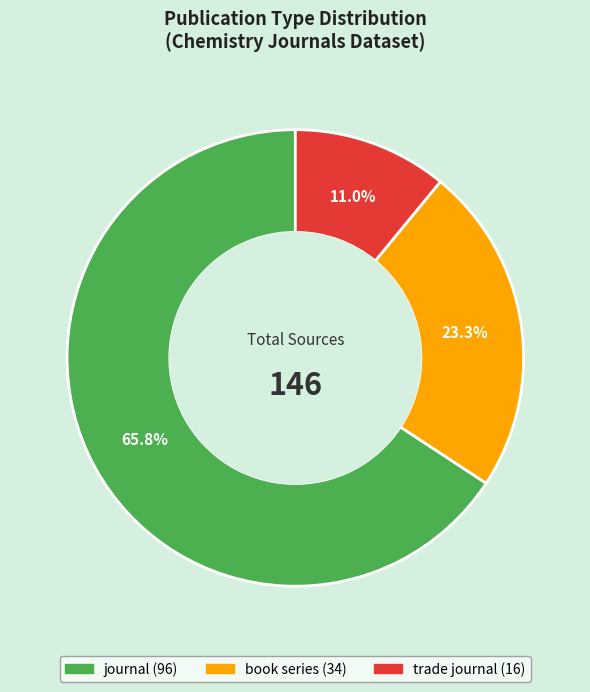

Which slice is the smallest?

trade journal